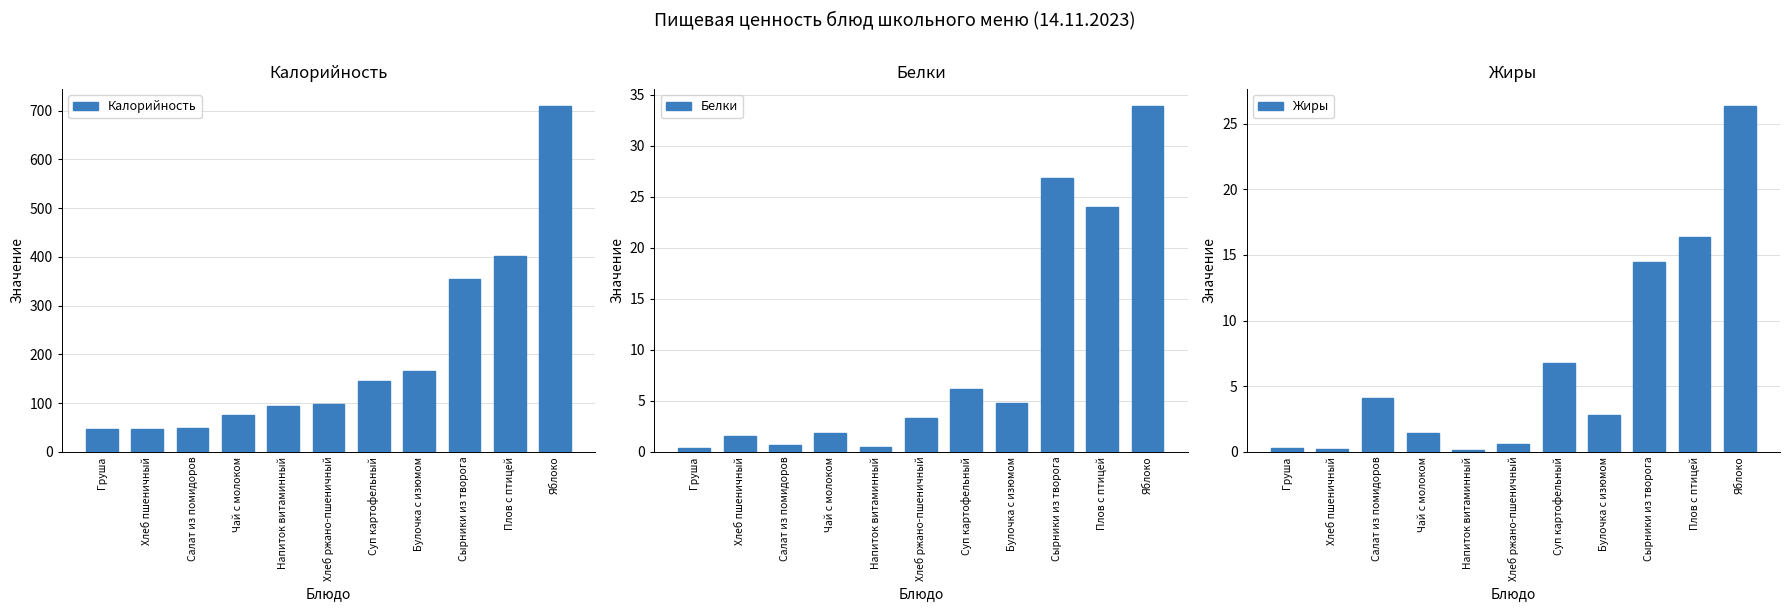

Is the value of Калорийность at Чай с молоком greater than the value of Белки at Салат из помидоров?

Yes